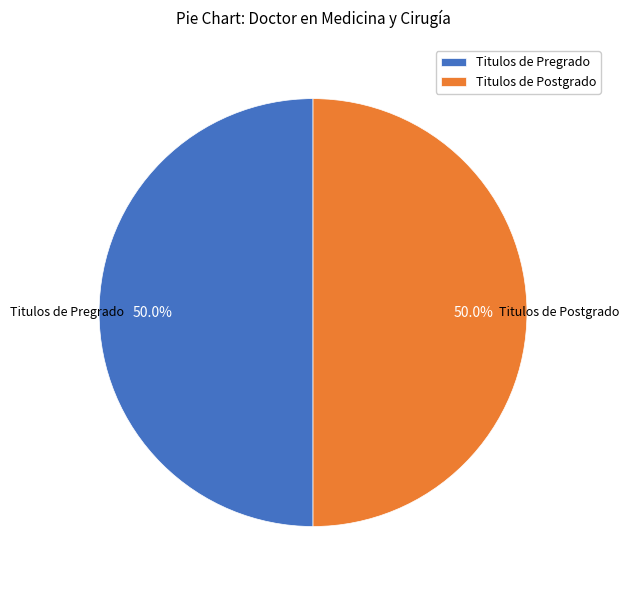

What is the ratio of the value at Titulos de Postgrado to the value at Titulos de Pregrado?

1.0